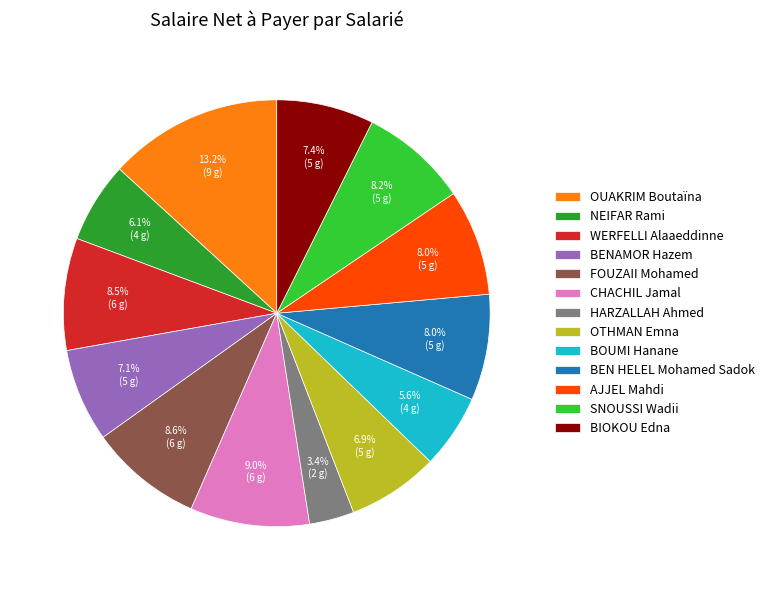

Is the sum of CHACHIL Jamal and AJJEL Mahdi greater than half?

No